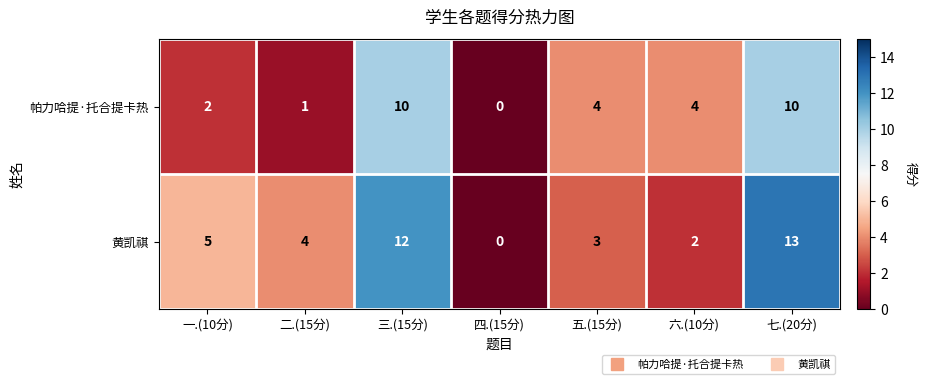

Reading right to left, list all the values displayed in this chart.

帕力哈提·托合提卡热: 10	4	4	0	10	1	2
黄凯祺: 13	2	3	0	12	4	5